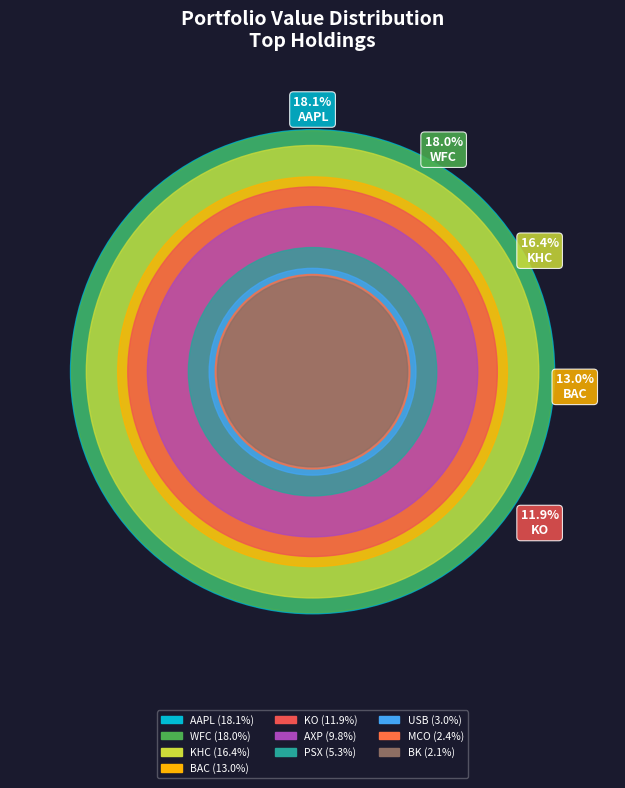

Is it true that MCO is 1% of the pie?

False